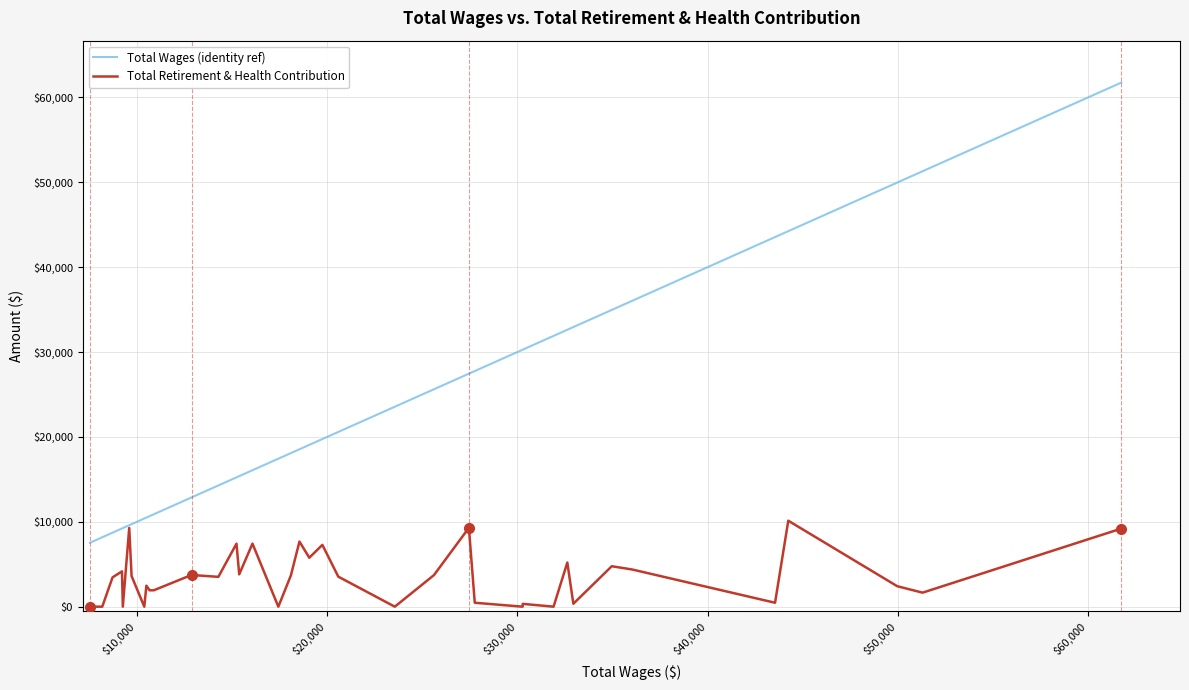

What is the lowest value of the Total Wages (identity ref) series?

7536